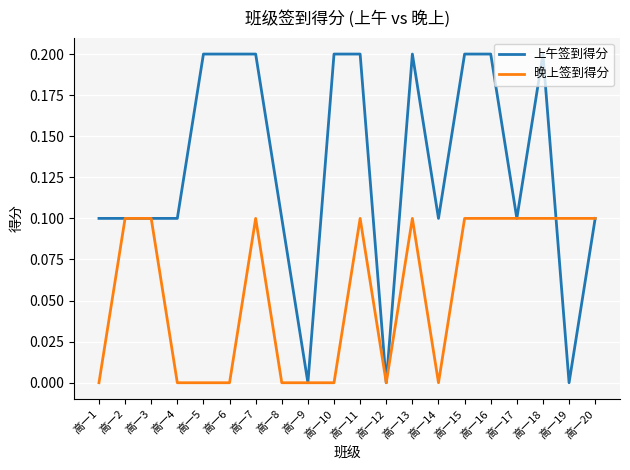

The 上午签到得分 series shows 0.3 at 高一5. True or false?

False